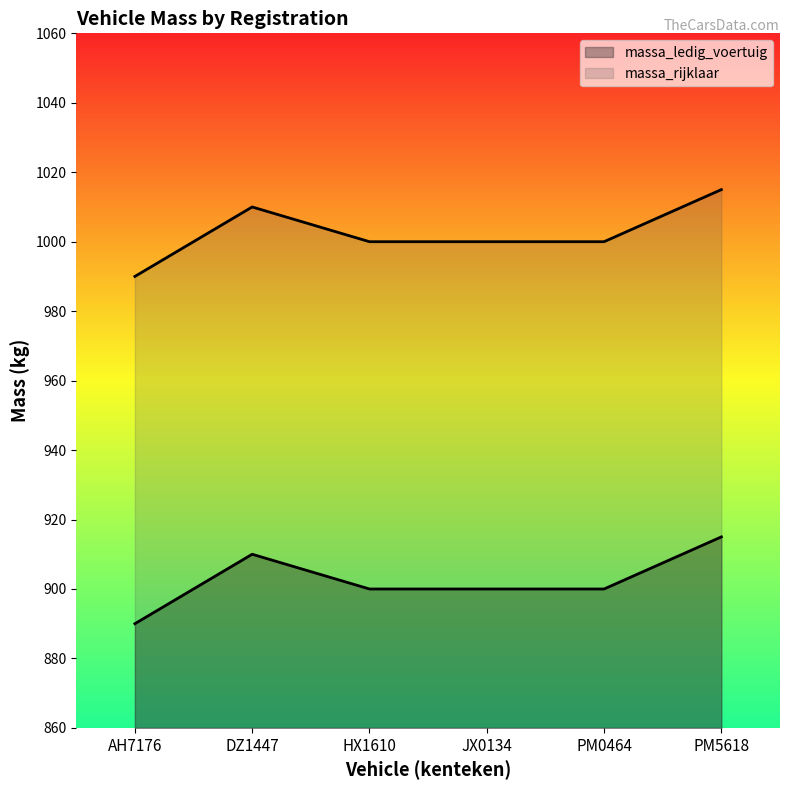

True or false: massa_rijklaar has a value of 1015 at PM5618.

True